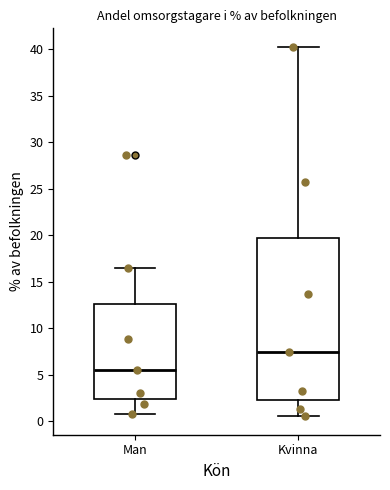

Which box's median line is the highest?

Kvinna